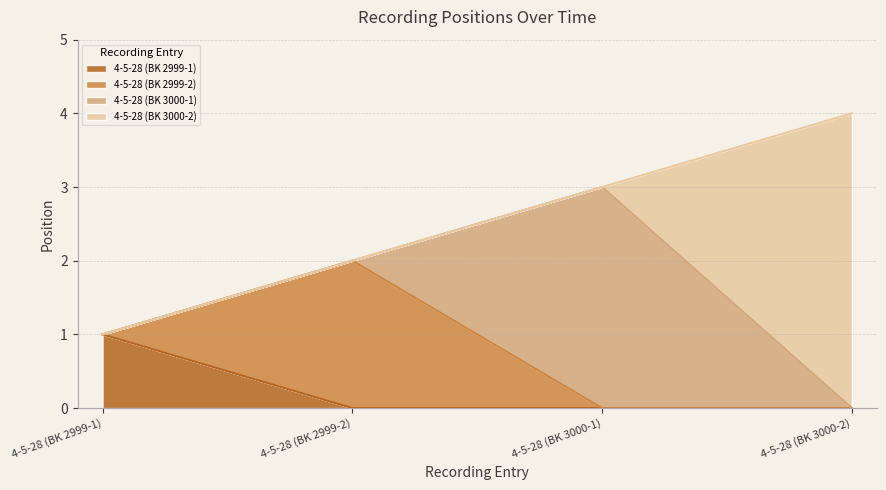

What is the label of the 3rd point from the left?

4-5-28 (BK 3000-1)